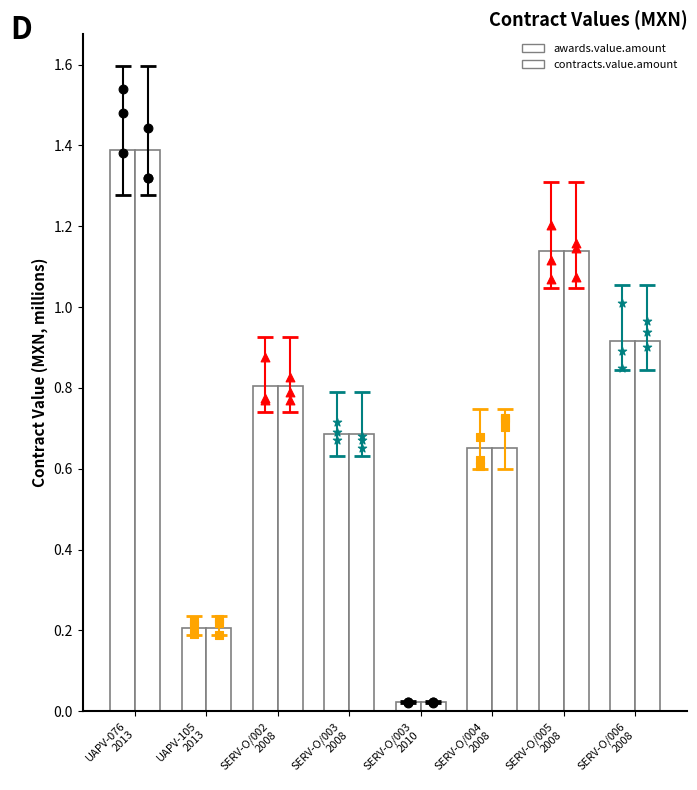

Which series has the largest total across all categories?

awards.value.amount